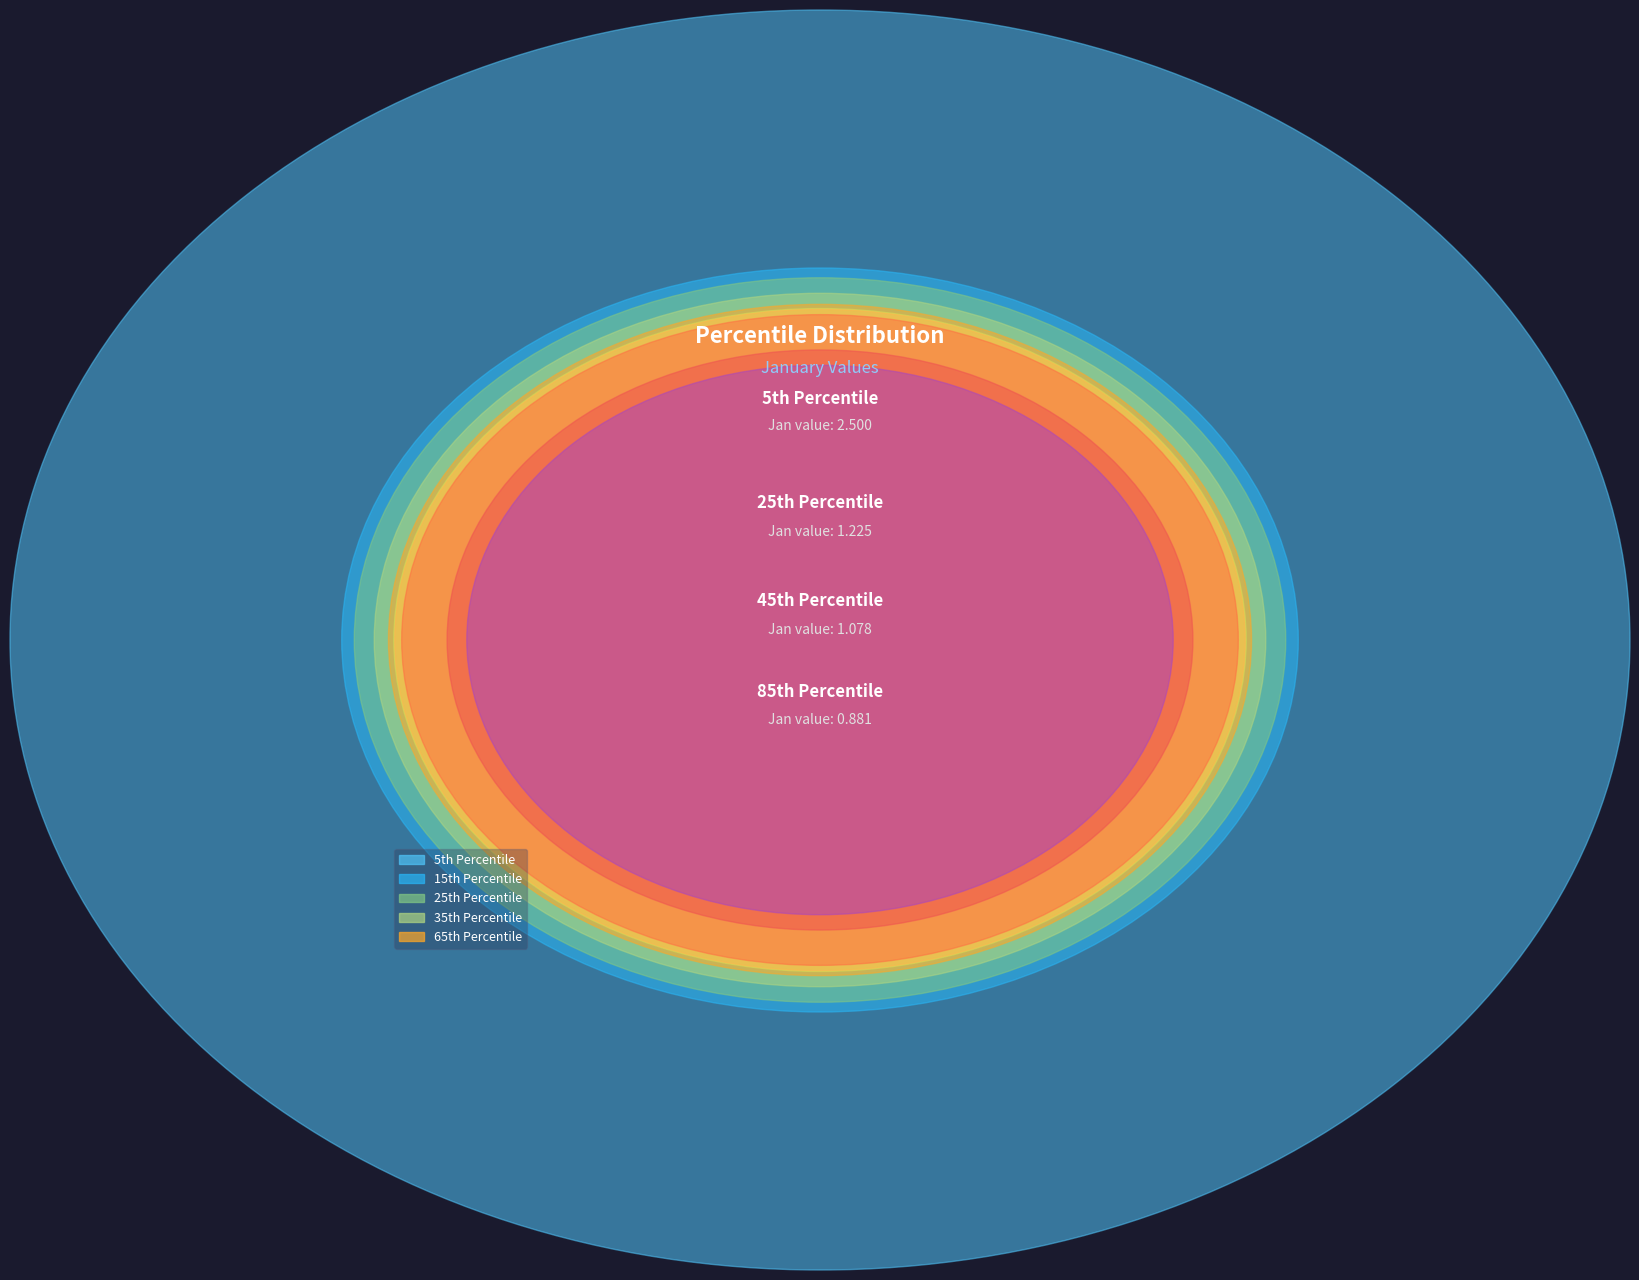

Rank the categories by value from highest to lowest.

pct05, pct15, pct25, pct35, pct65, pct45, pct55, pct75, pct85, pct95